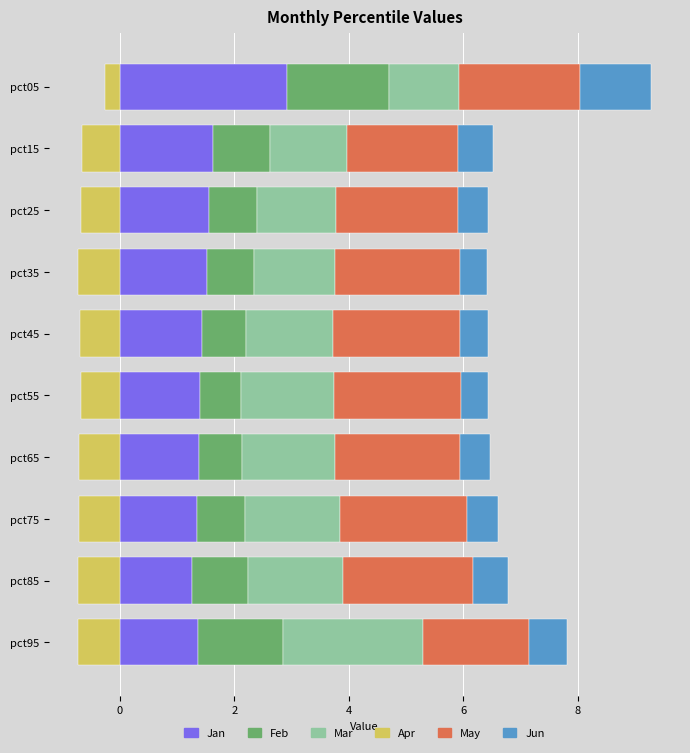

Which series has the widest spread of values?

Jan